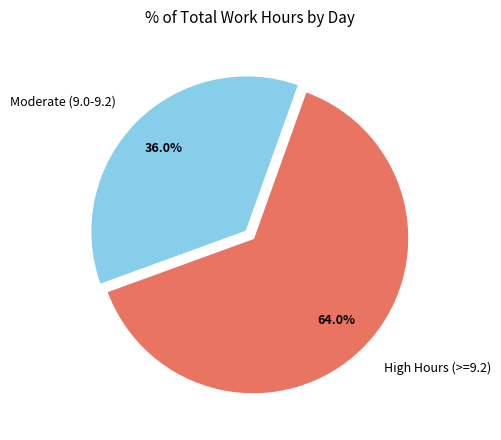

To the nearest percent, what is the difference between the largest and smallest slice percentages?

28%